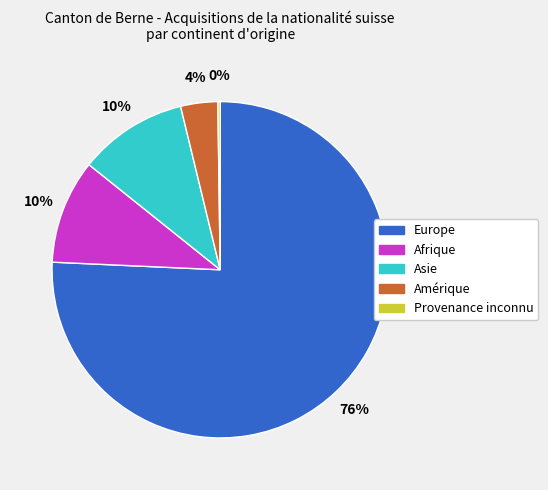

What is the largest slice in the pie chart?

Europe